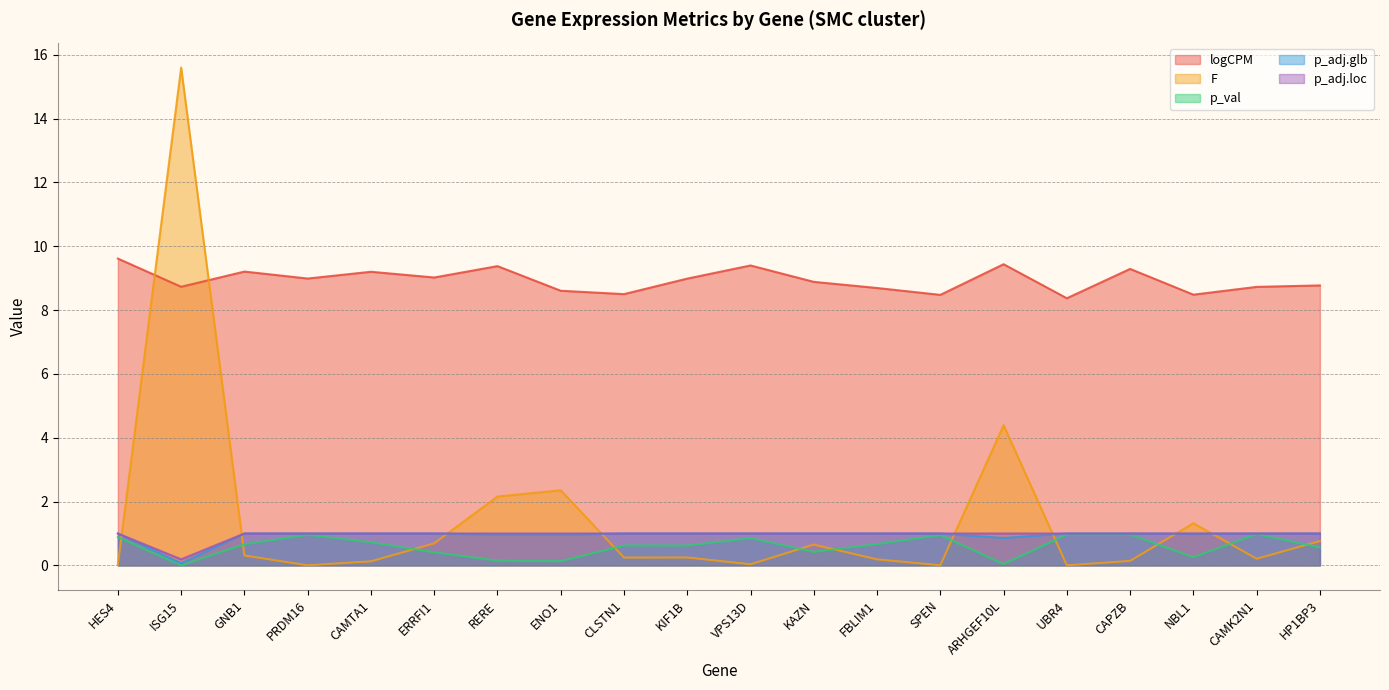

At which category does p_val reach its first local valley?

ISG15